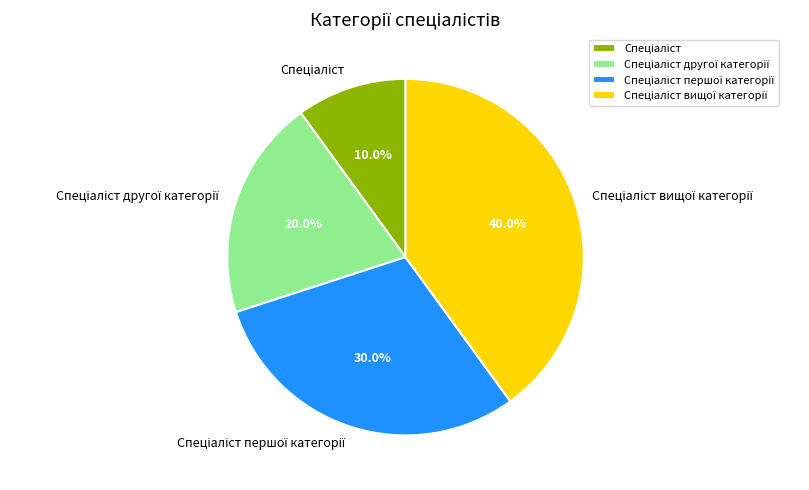

Is there any slice that represents more than half of the pie?

No